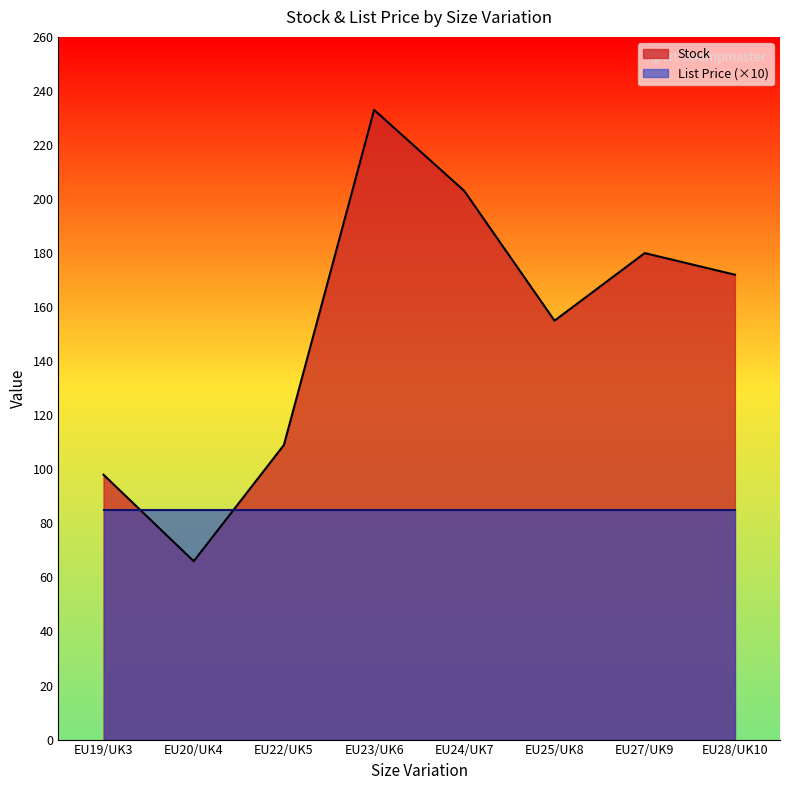

Is it true that the value at EU23/UK6 is 344?

False